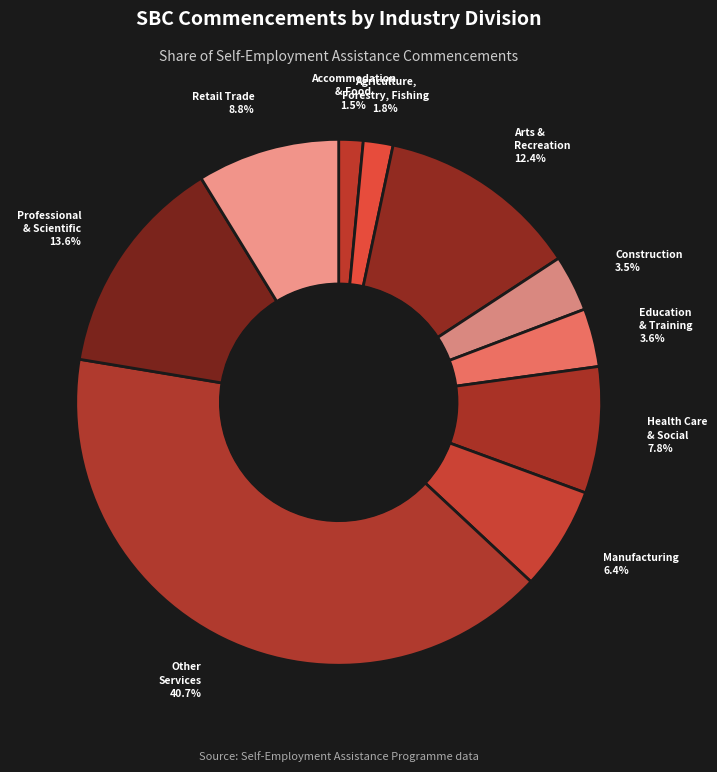

What is the largest slice in the pie chart?

Other Services